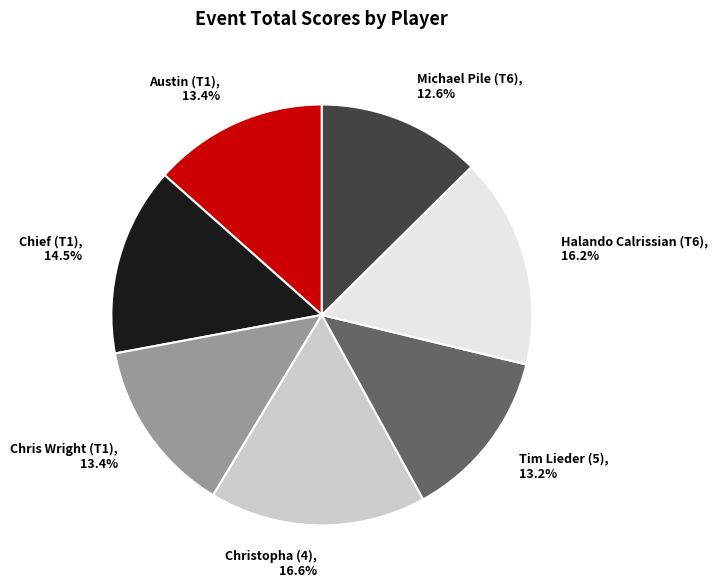

To the nearest percent, what is the difference between the largest and smallest slice percentages?

4%